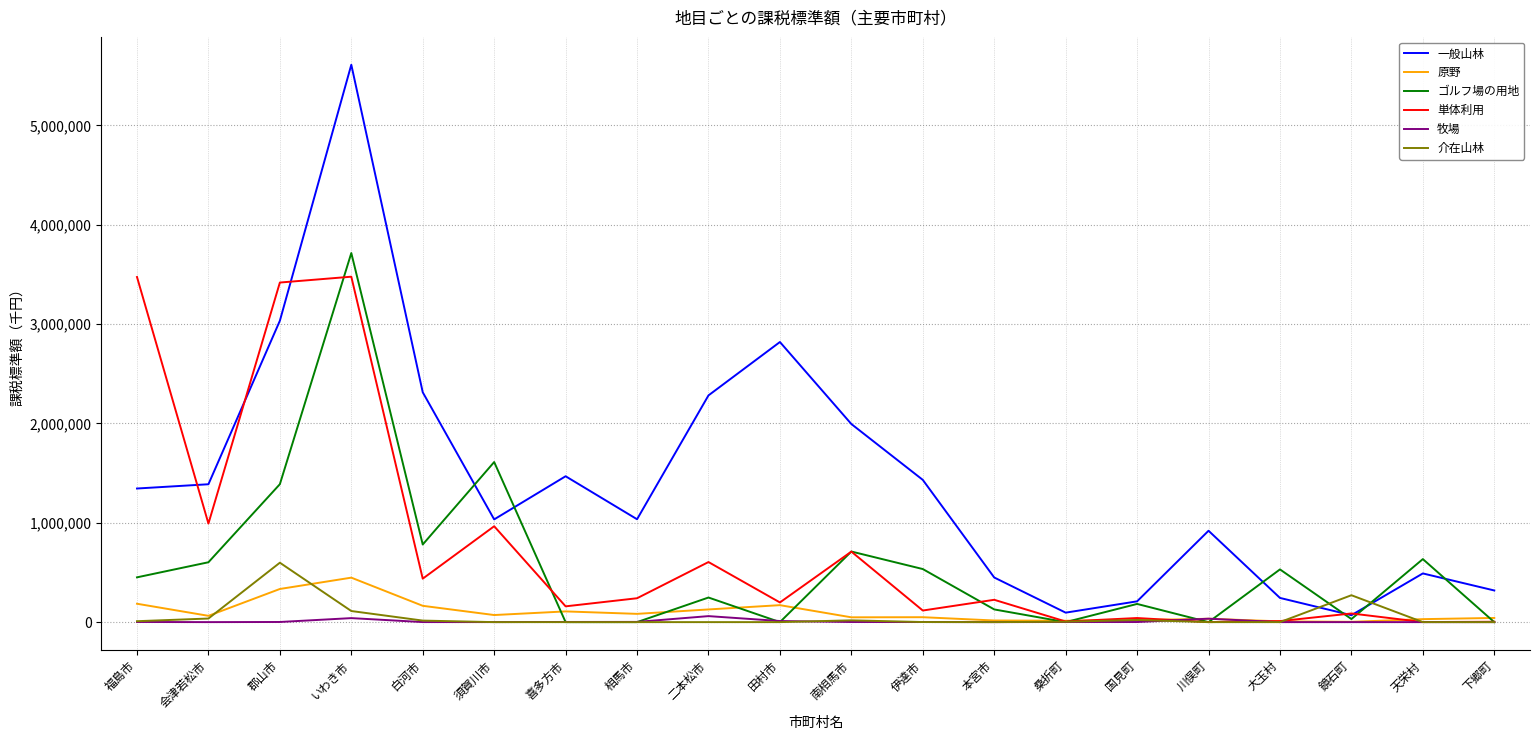

What is the highest value of the 原野 series?

447662